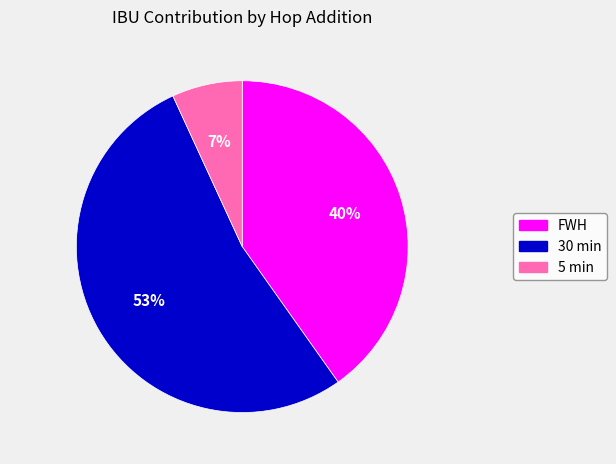

Which slice is the largest?

30 min